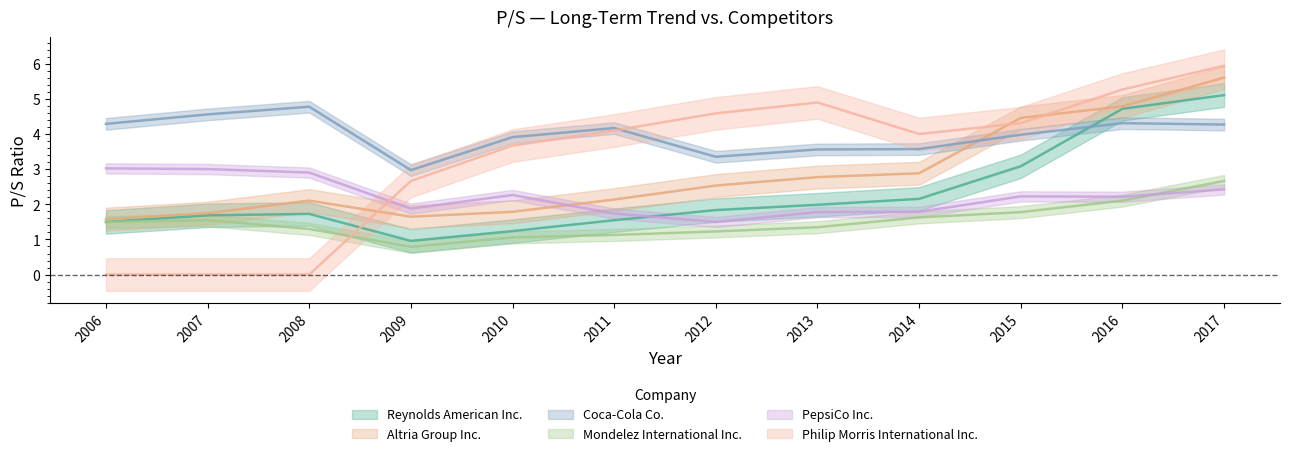

What is the difference between the maximum and minimum values in the PepsiCo Inc. series?

1.5